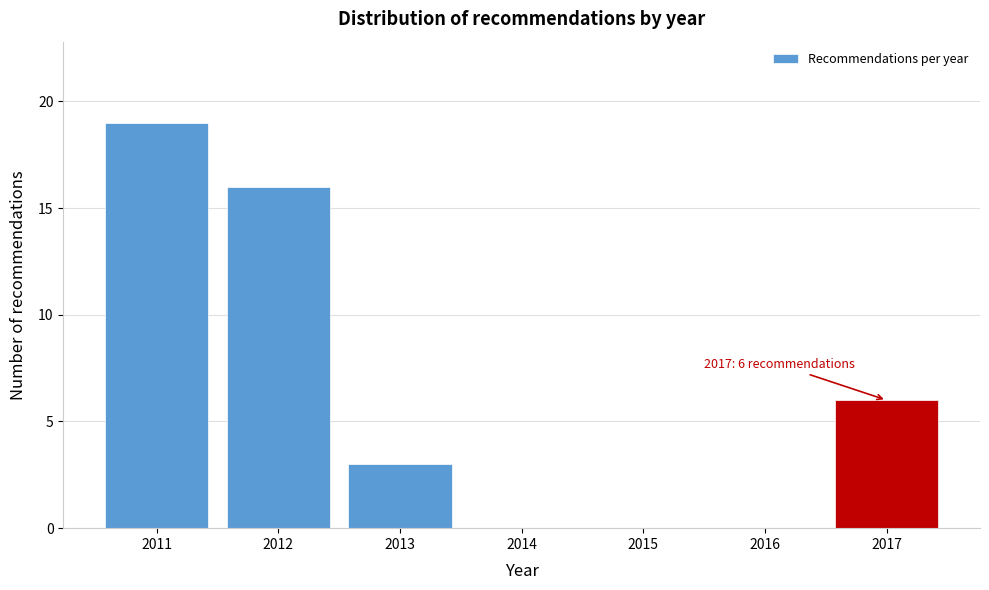

Reading left to right, transcribe all the data shown in this chart.

2011=19	2012=16	2013=3	2014=0	2015=0	2016=0	2017=6